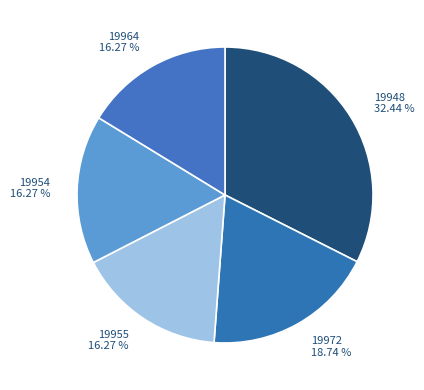

Which category has the biggest portion of the pie?

19948